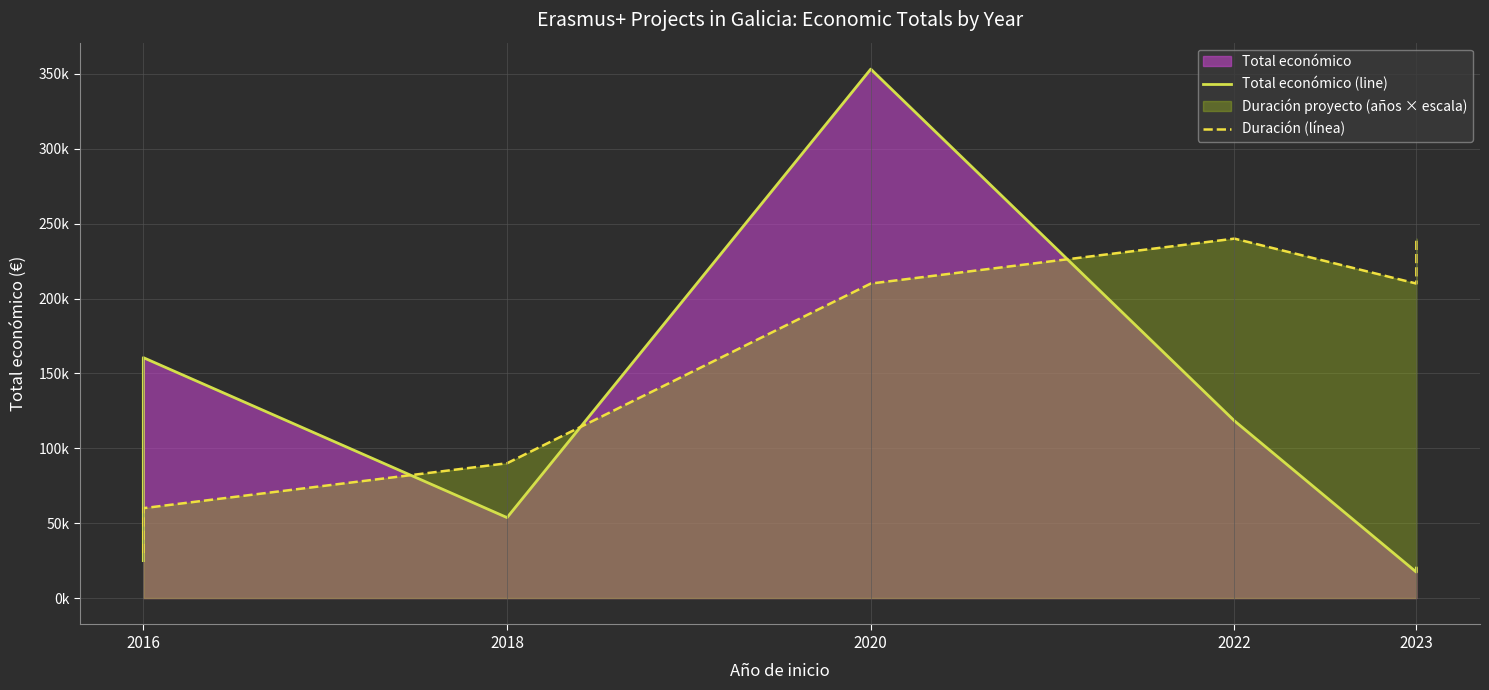

True or false: Duración (línea) has more than 1 interior local peaks.

False